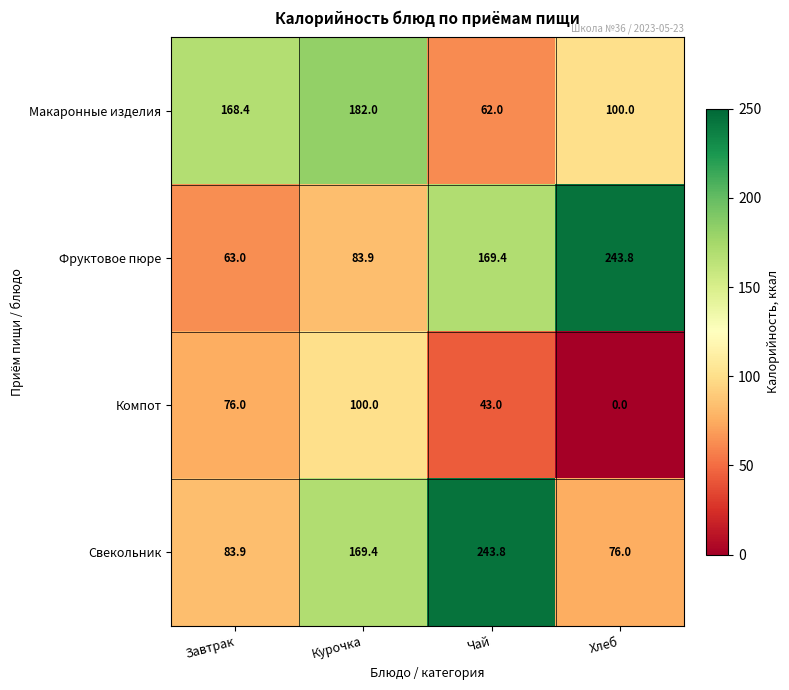

Reading left to right, extract all data points from this chart.

Макаронные изделия: Завтрак=168.4	Курочка=182.0	Чай=62.0	Хлеб=100.0
Фруктовое пюре: Завтрак=63.0	Курочка=83.9	Чай=169.4	Хлеб=243.8
Компот: Завтрак=76.0	Курочка=100.0	Чай=43.0	Хлеб=0.0
Свекольник: Завтрак=83.9	Курочка=169.4	Чай=243.8	Хлеб=76.0